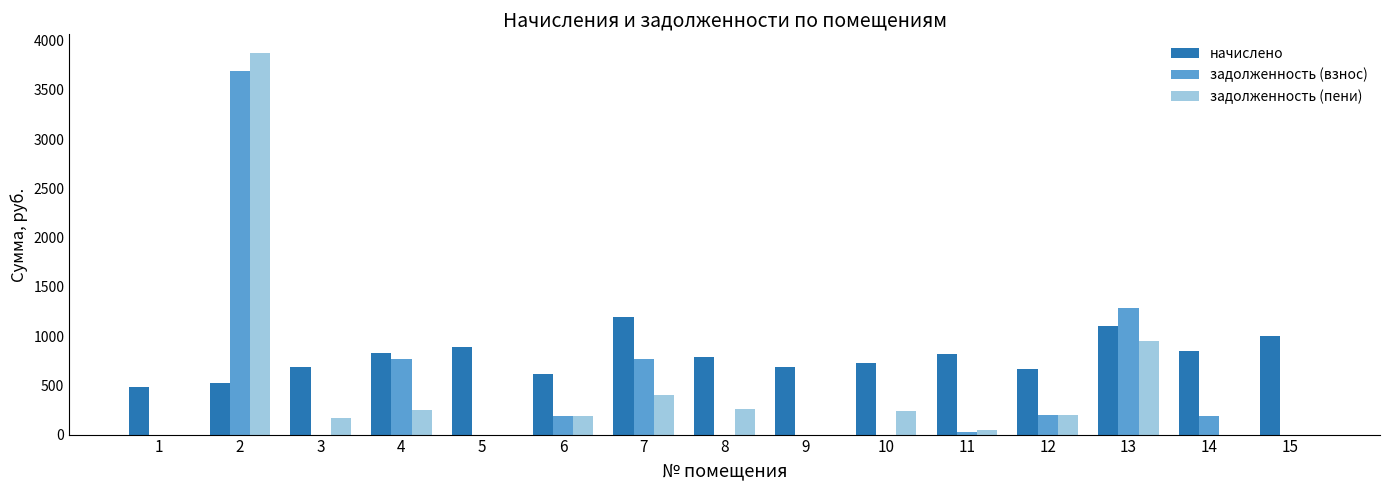

The value of задолженность (пени) at 9 is -2688.3. True or false?

False